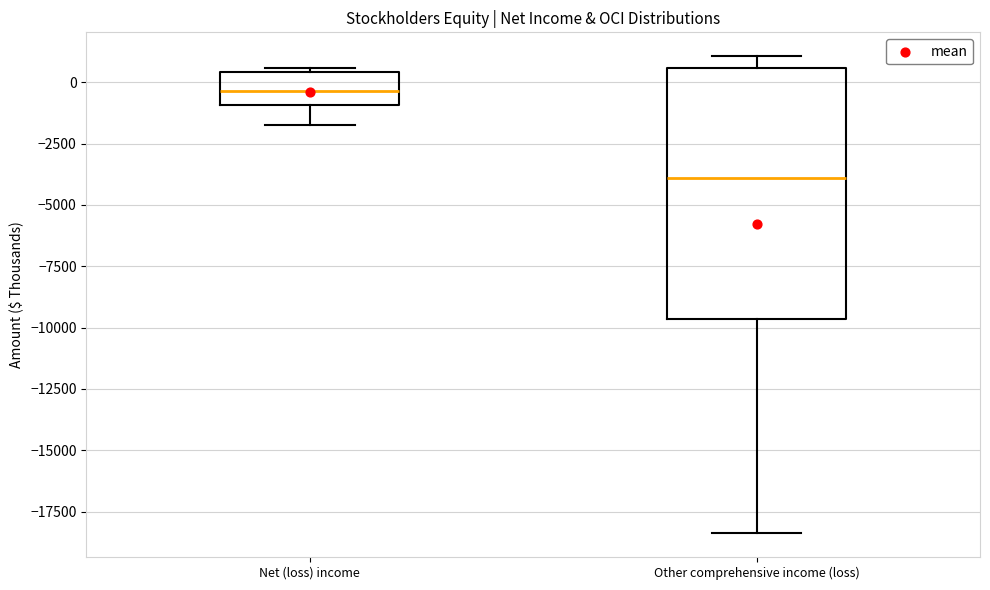

Which box has the lowest median line?

Other comprehensive income (loss)